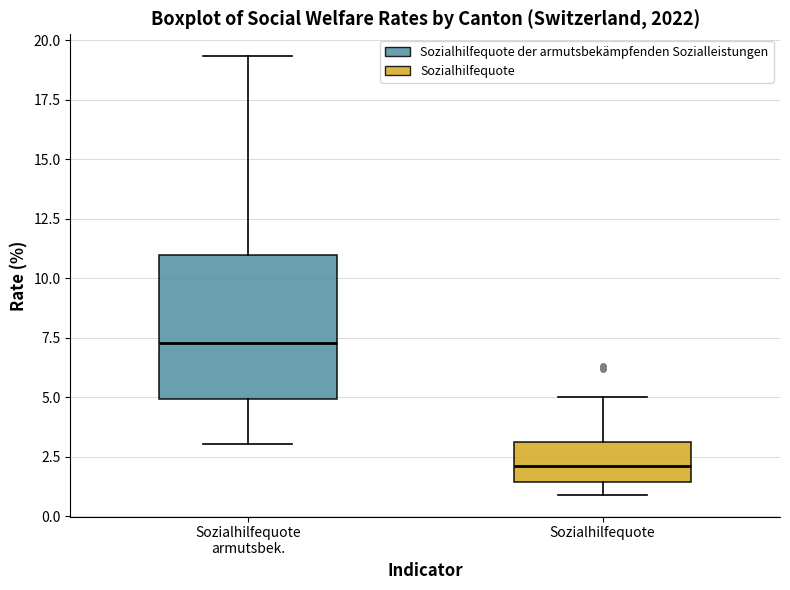

Which box's median line is the highest?

Sozialhilfequote armutsbek.